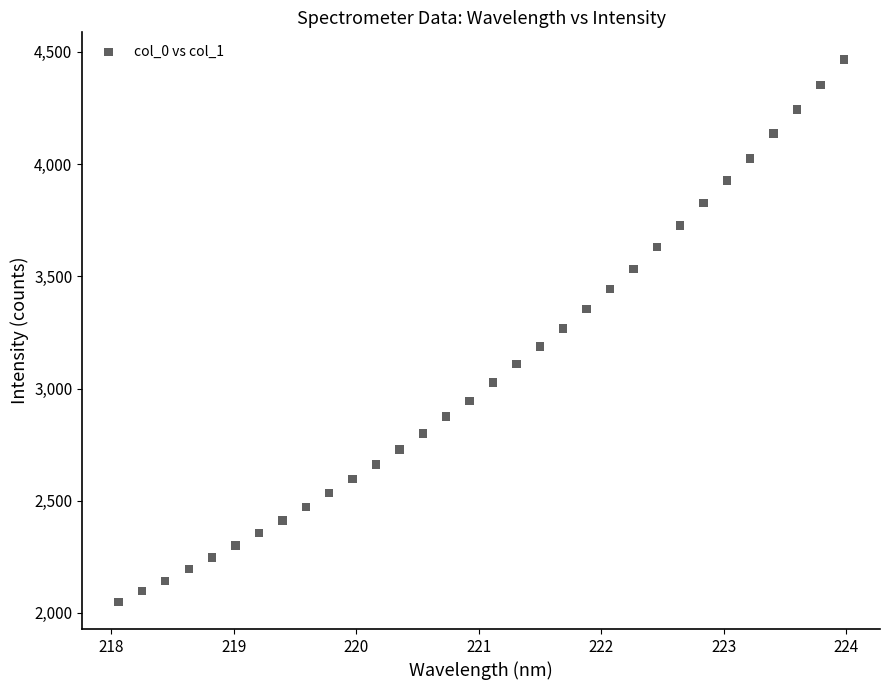

What is the range of Y values (max minus min)?

2417.2